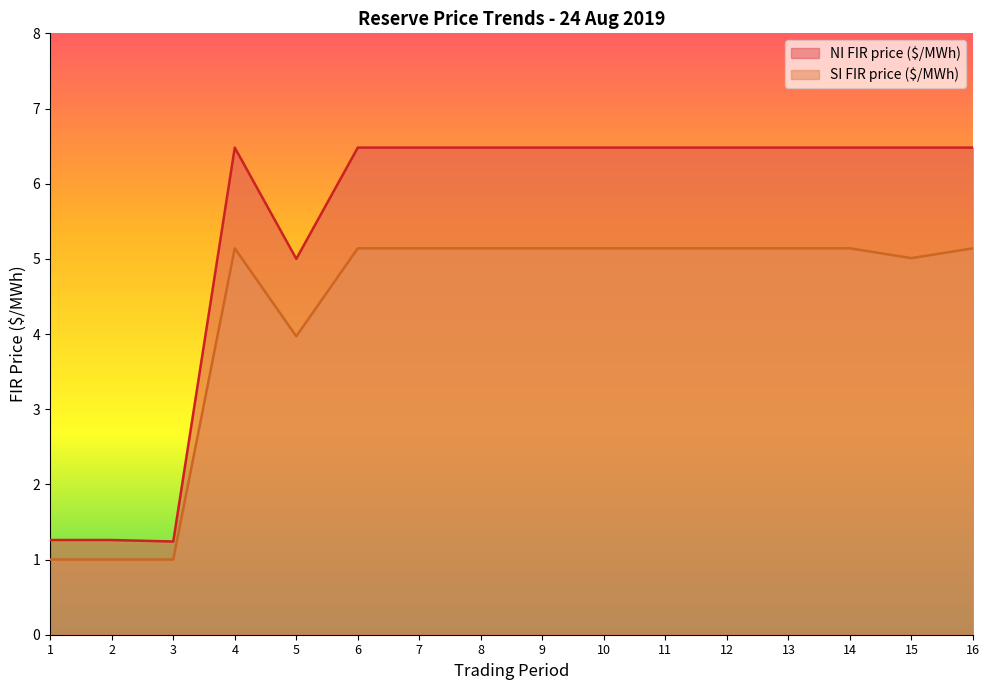

What value does the SI FIR price ($/MWh) series have at 7?

5.1